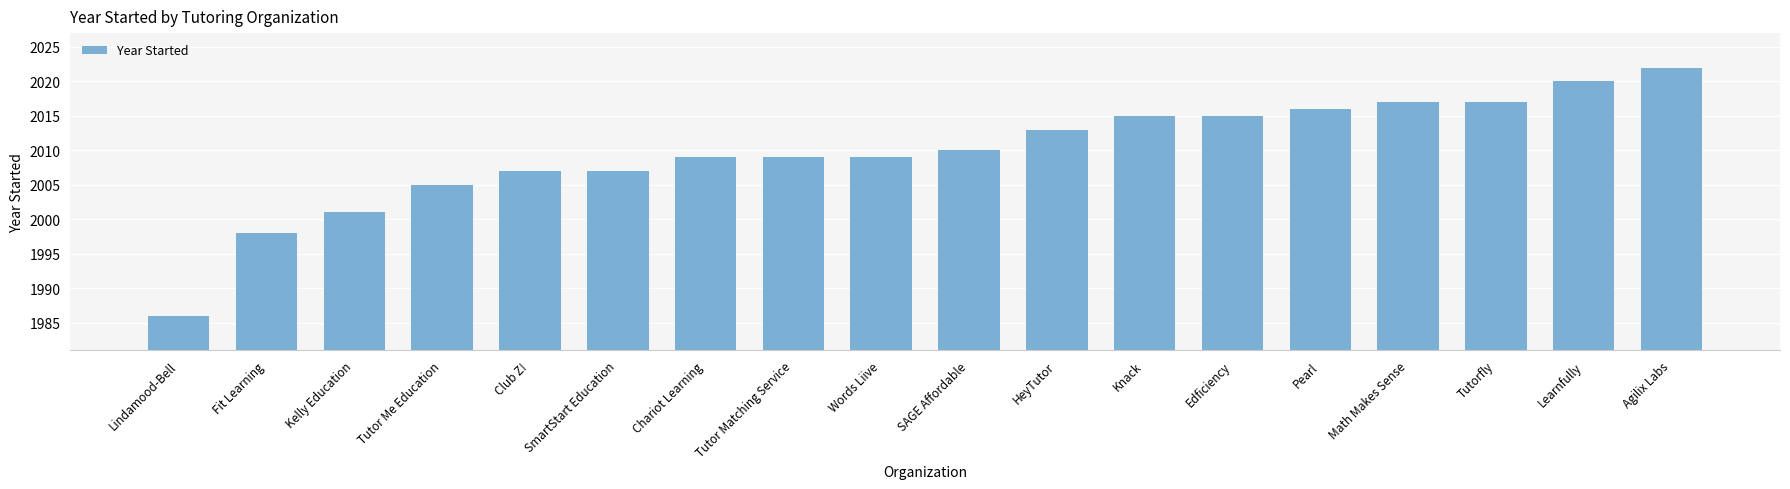

Does the chart contain stacked bars?

No